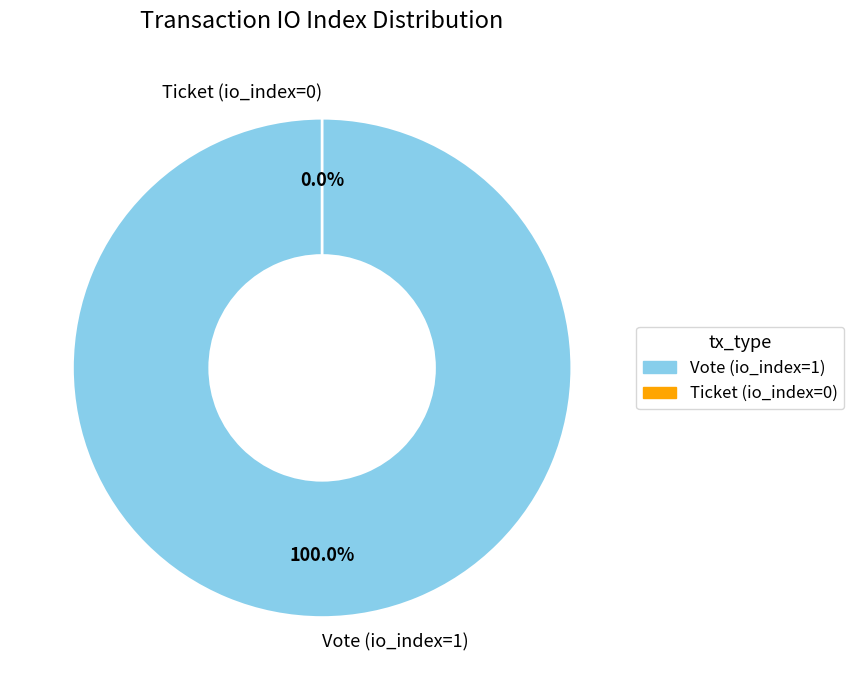

To the nearest percent, what is the difference between the Ticket (io_index=0) and Vote (io_index=1) slice percentages?

100%